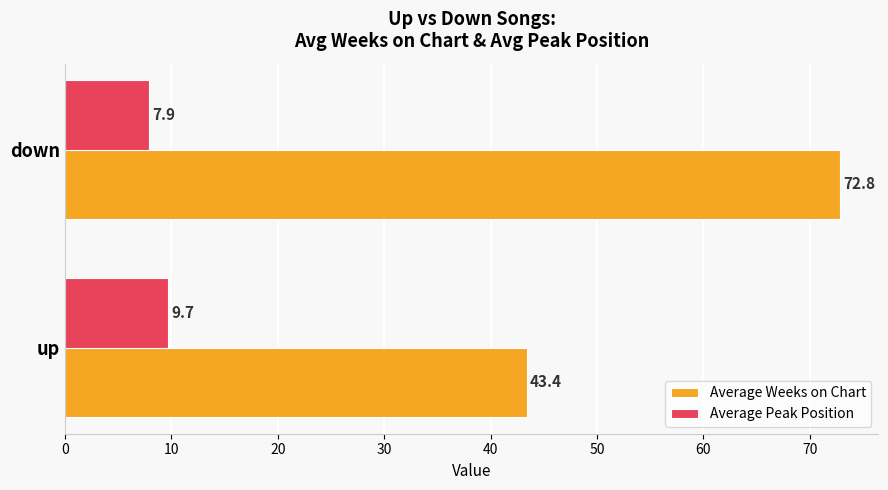

What is the highest value of the Average Peak Position series?

9.7